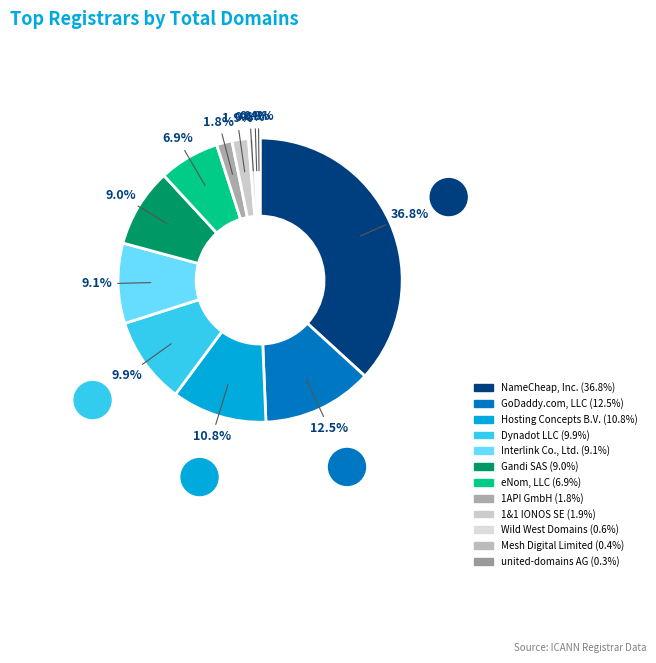

True or false: NameCheap, Inc. accounts for 25% of the total.

False